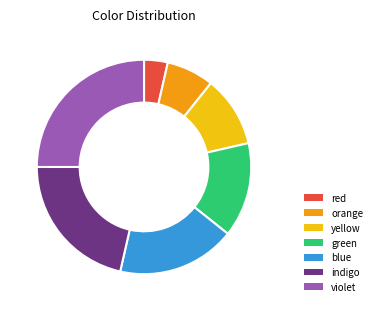

Which category has the biggest portion of the pie?

violet